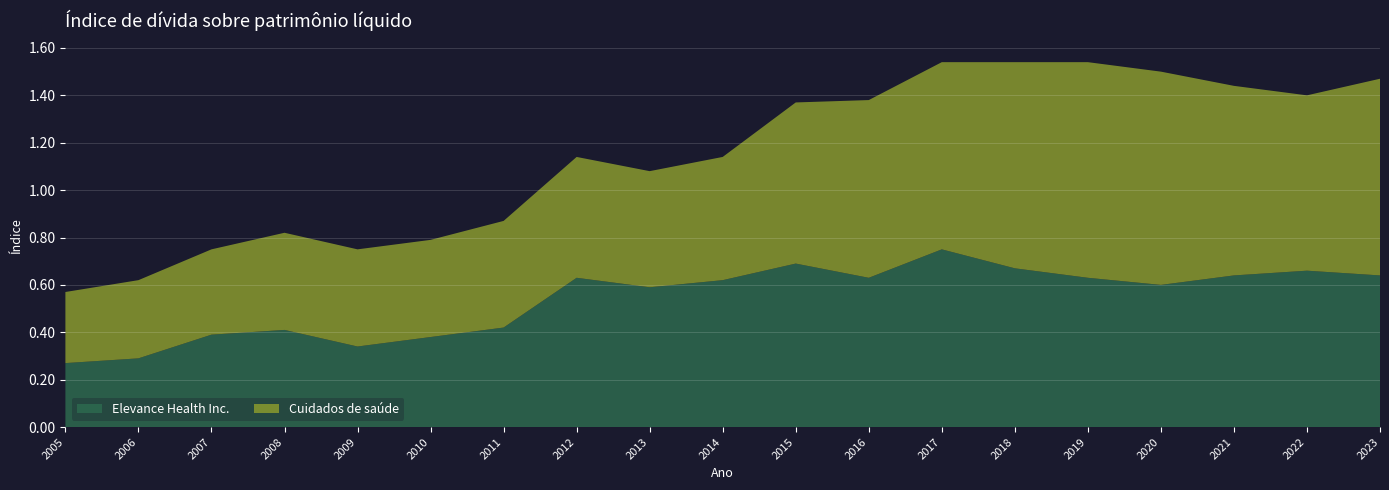

Reading right to left, transcribe all the data shown in this chart.

Elevance Health Inc.: 2023=0.6	2022=0.7	2021=0.6	2020=0.6	2019=0.6	2018=0.7	2017=0.8	2016=0.6	2015=0.7	2014=0.6	2013=0.6	2012=0.6	2011=0.4	2010=0.4	2009=0.3	2008=0.4	2007=0.4	2006=0.3	2005=0.3
Cuidados de saúde: 2023=0.8	2022=0.7	2021=0.8	2020=0.9	2019=0.9	2018=0.9	2017=0.8	2016=0.8	2015=0.7	2014=0.5	2013=0.5	2012=0.5	2011=0.5	2010=0.4	2009=0.4	2008=0.4	2007=0.4	2006=0.3	2005=0.3